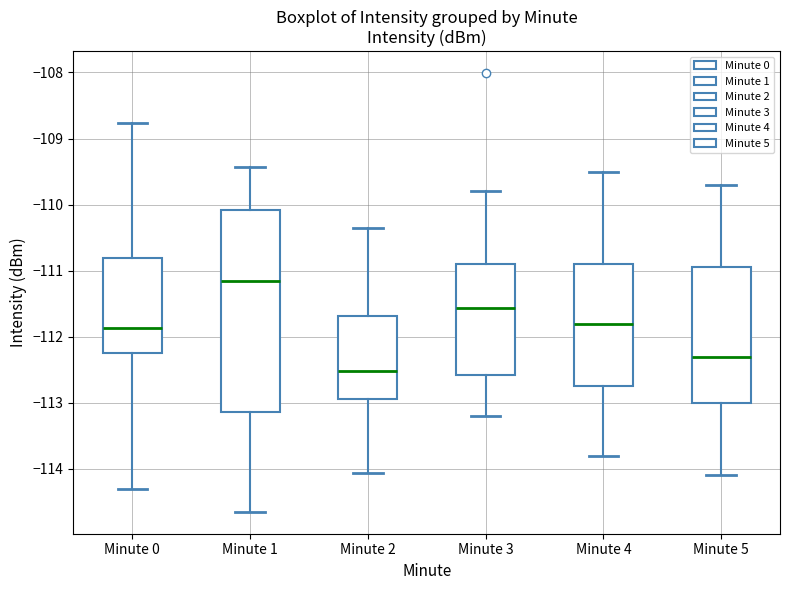

Reading left to right, transcribe this box plot: for each box, give where its median line is, the range the box spans, and where its two whiskers end, as read against the y-axis. The values are not printed on the chart, so give them approximately, as read against the axis.

Minute 0: median -111.9, box -112.2 to -110.8, whiskers -114.3 to -108.8
Minute 1: median -111.2, box -113.1 to -110.1, whiskers -114.6 to -109.4
Minute 2: median -112.5, box -112.9 to -111.7, whiskers -114.1 to -110.4
Minute 3: median -111.6, box -112.6 to -110.9, whiskers -113.2 to -109.8
Minute 4: median -111.8, box -112.7 to -110.9, whiskers -113.8 to -109.5
Minute 5: median -112.3, box -113.0 to -110.9, whiskers -114.1 to -109.7